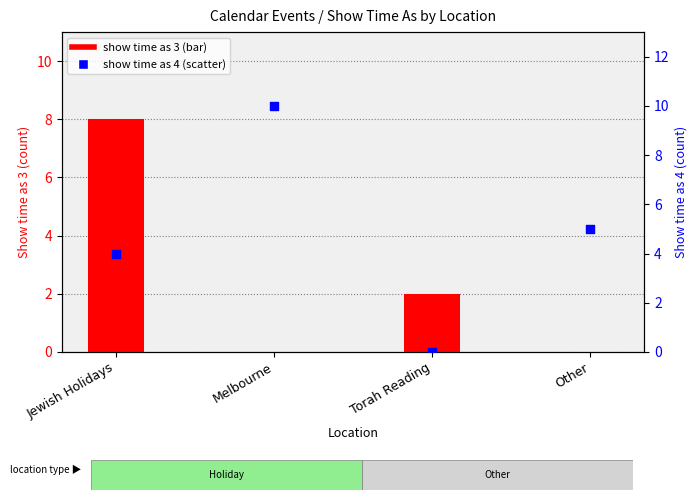

Which series contains the lowest Y value?

Show time as 3